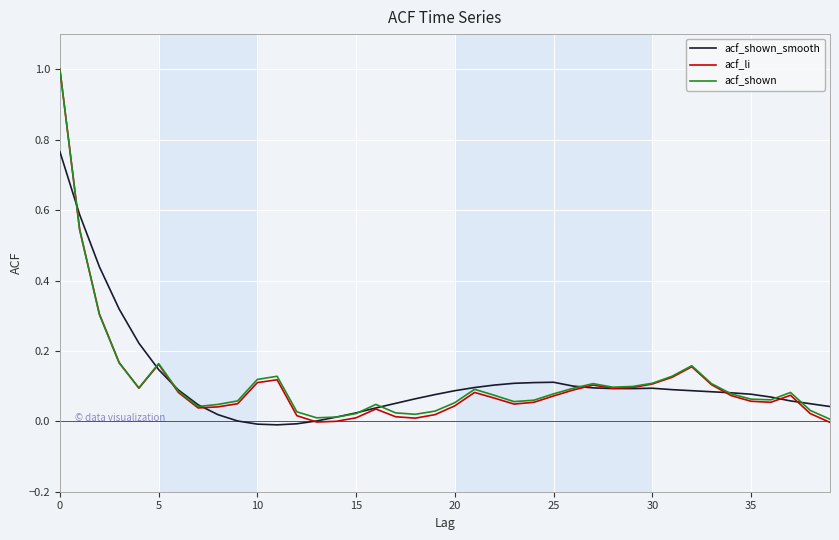

Which series has the widest spread of values?

acf_li